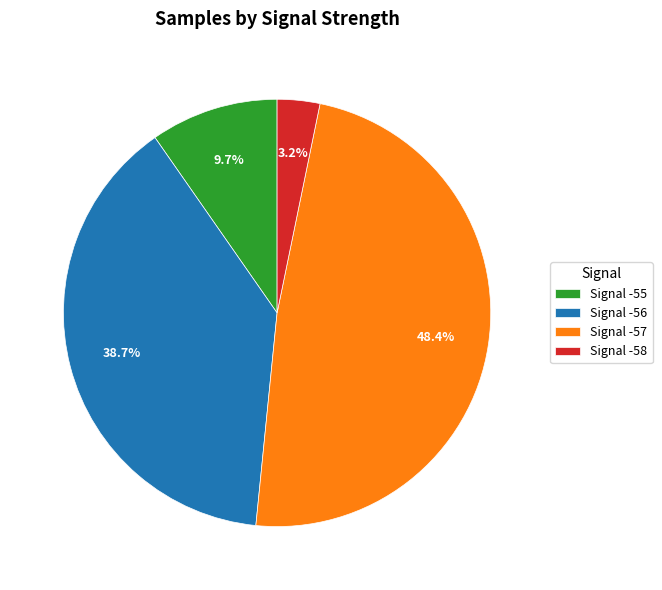

Count the number of slices in the pie.

4